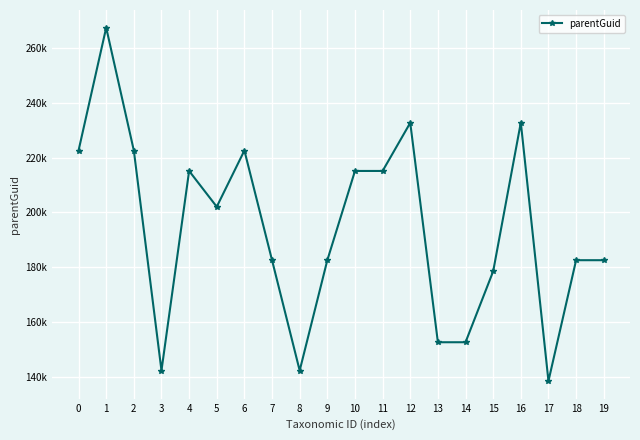

Is this an area chart (filled region under the line)?

No